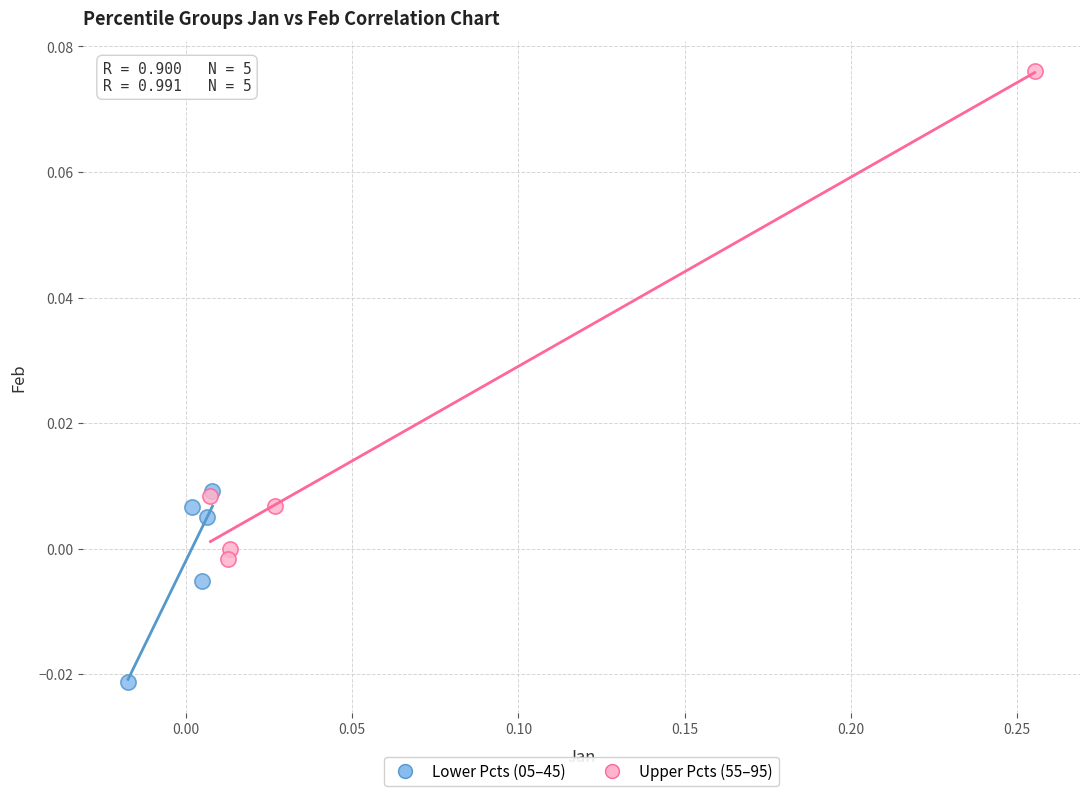

Which series contains the highest Y value?

Upper Pcts (55–95)